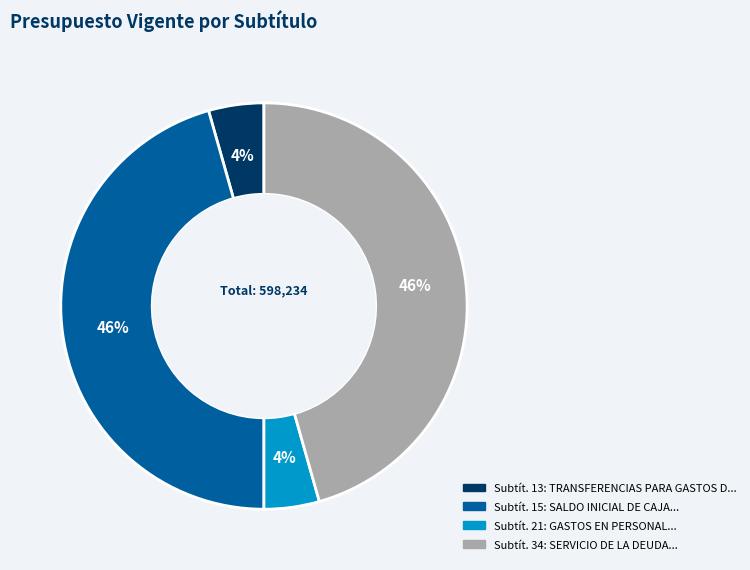

To the nearest percent, what is the average slice percentage?

25%